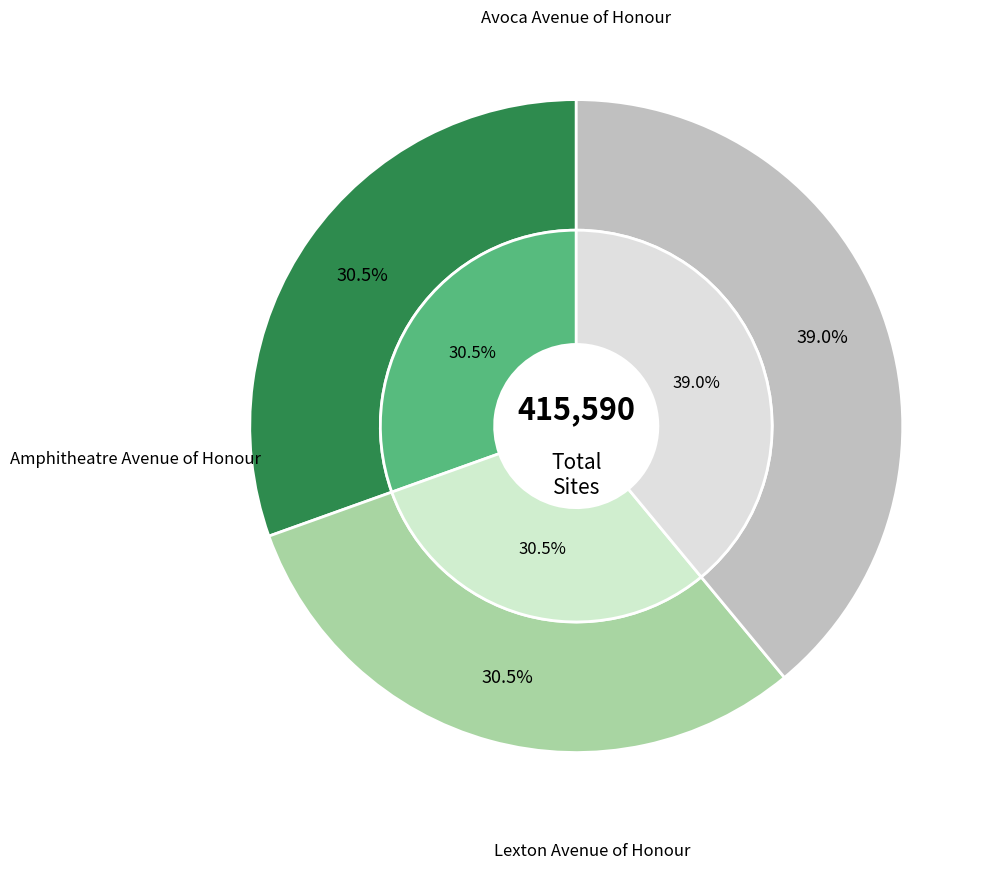

To the nearest percent, what is the difference between the largest and smallest slice percentages?

9%